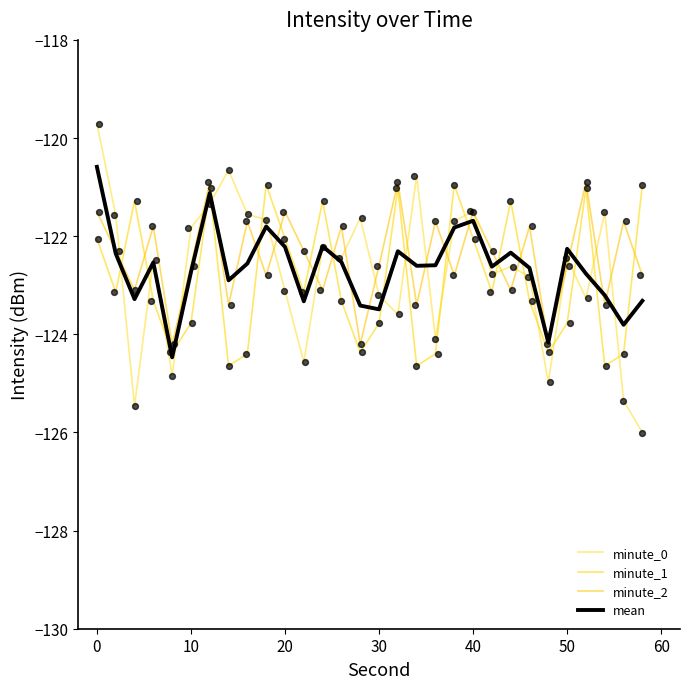

What is the total value across all series at 12?

-488.8